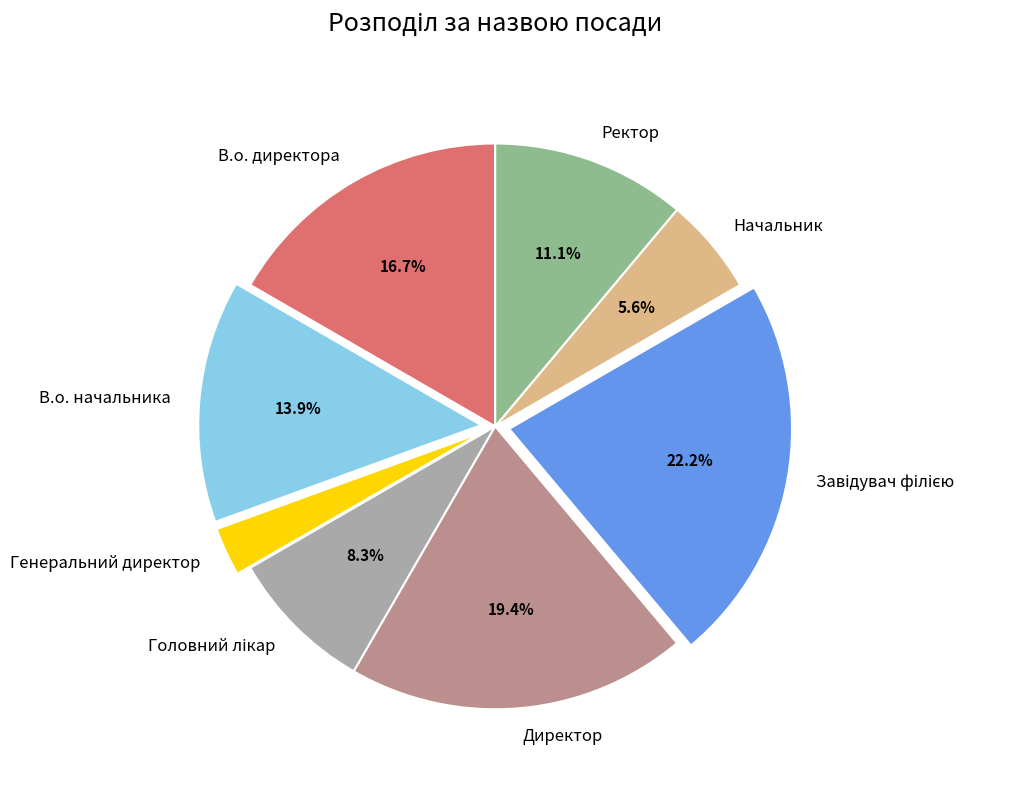

To the nearest percent, what is the average slice percentage?

12%